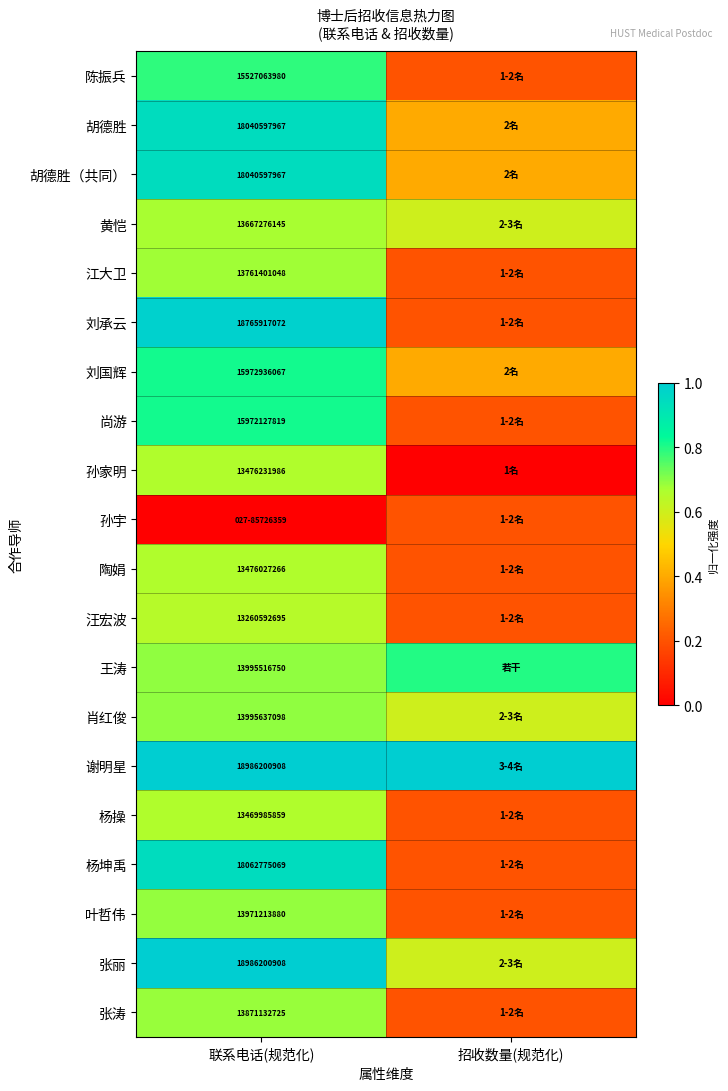

Which label corresponds to the largest value in the chart?

联系电话(规范化)